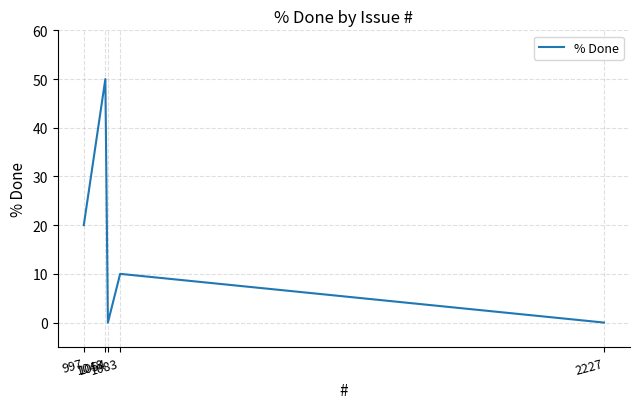

Between 2227 and 1054, which is larger?

2227